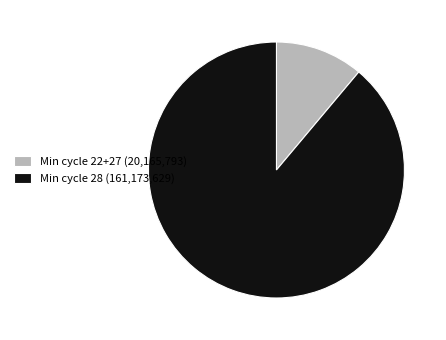

Which category has the smallest portion of the pie?

Min cycle 22+27 (20,165,793)